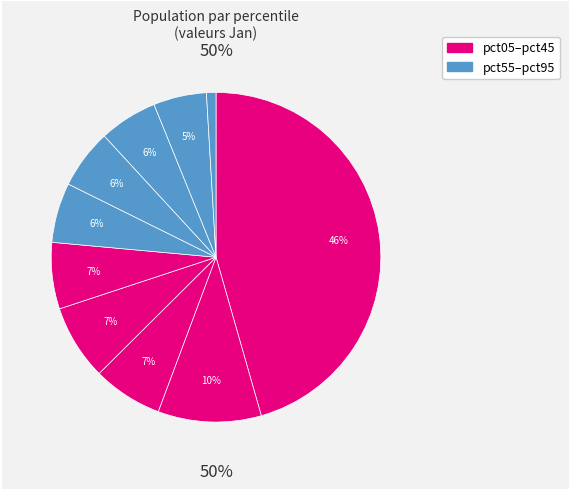

Which has a higher value, pct75 or pct45?

pct45